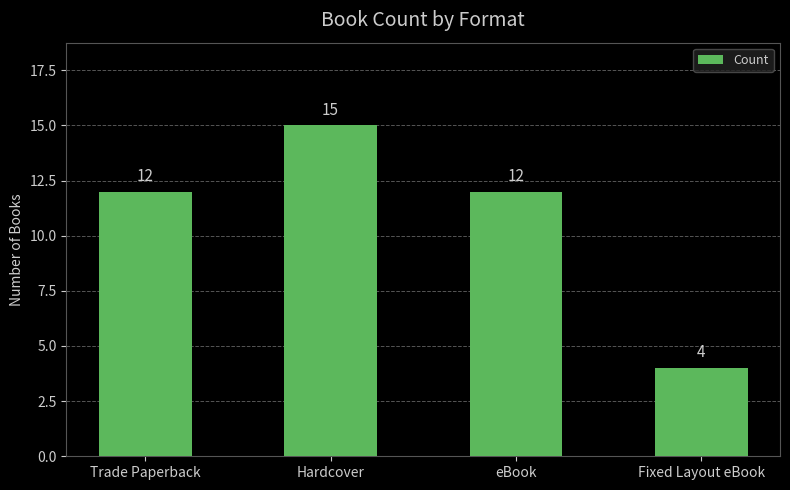

Reading left to right, transcribe all the data shown in this chart.

12	15	12	4